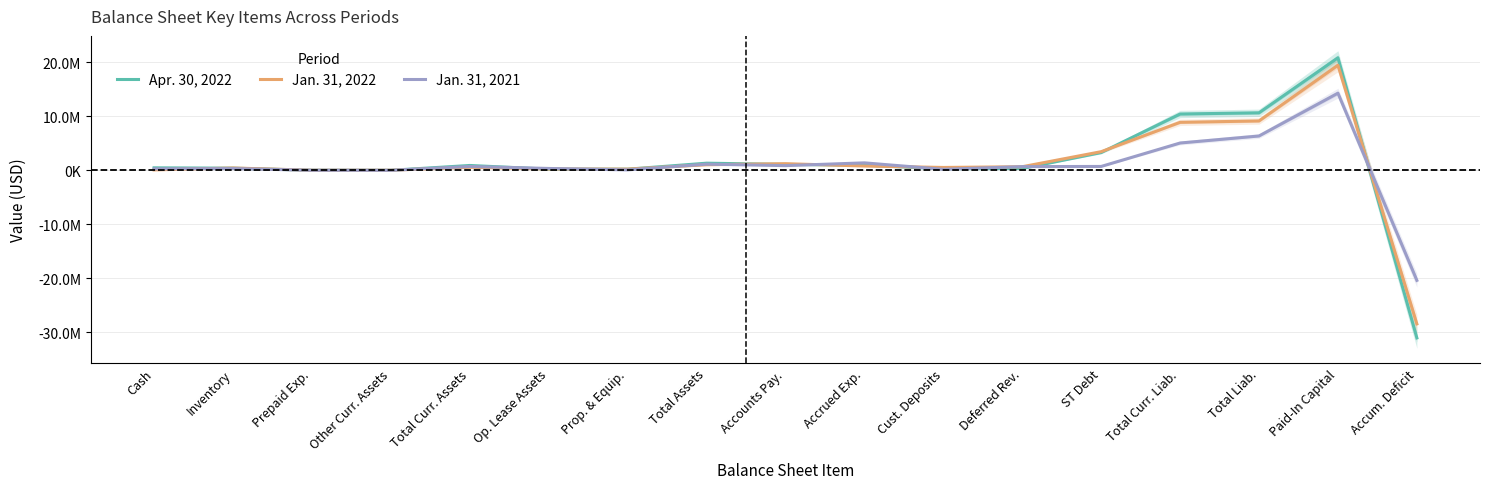

True or false: Jan. 31, 2021 and Jan. 31, 2022 intersect in this chart.

True